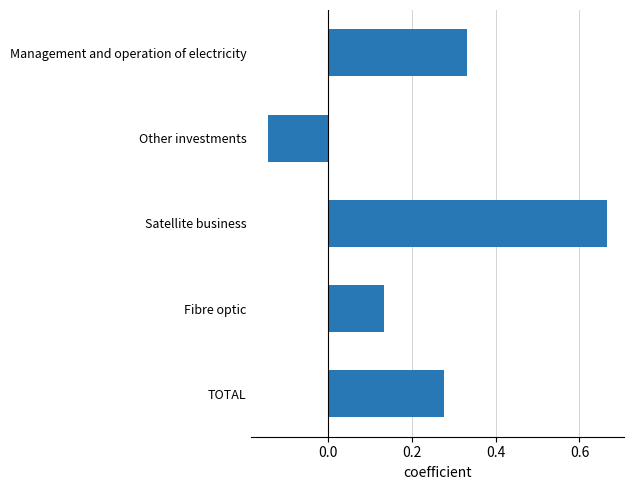

How many data points are above 0?

4